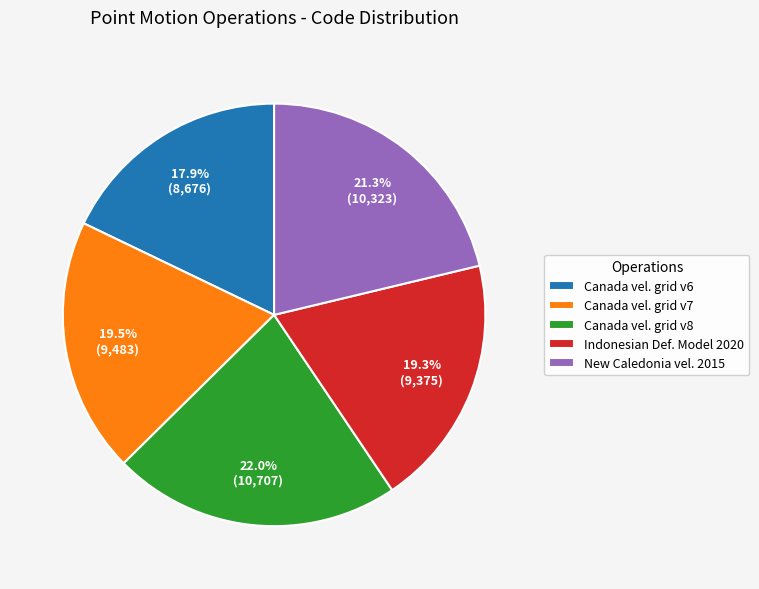

Approximately how many times larger is the value at Canada vel. grid v6 compared to Canada vel. grid v8?

0.8